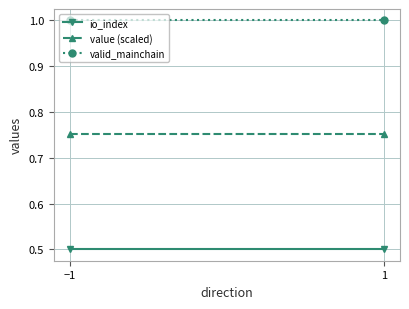

How many distinct data groups are displayed?

3